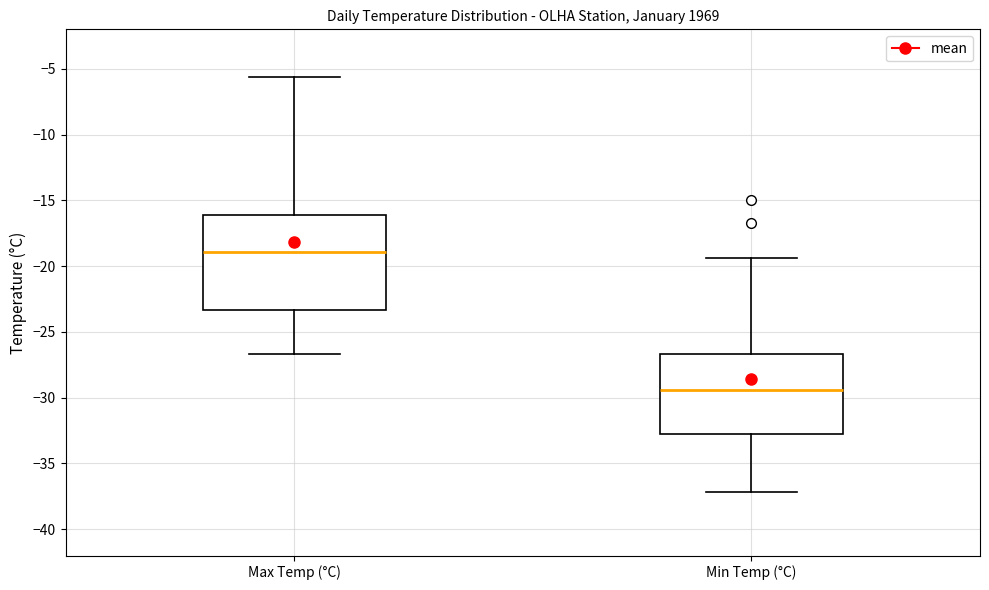

Which box's median line is the highest?

Max Temp (°C)